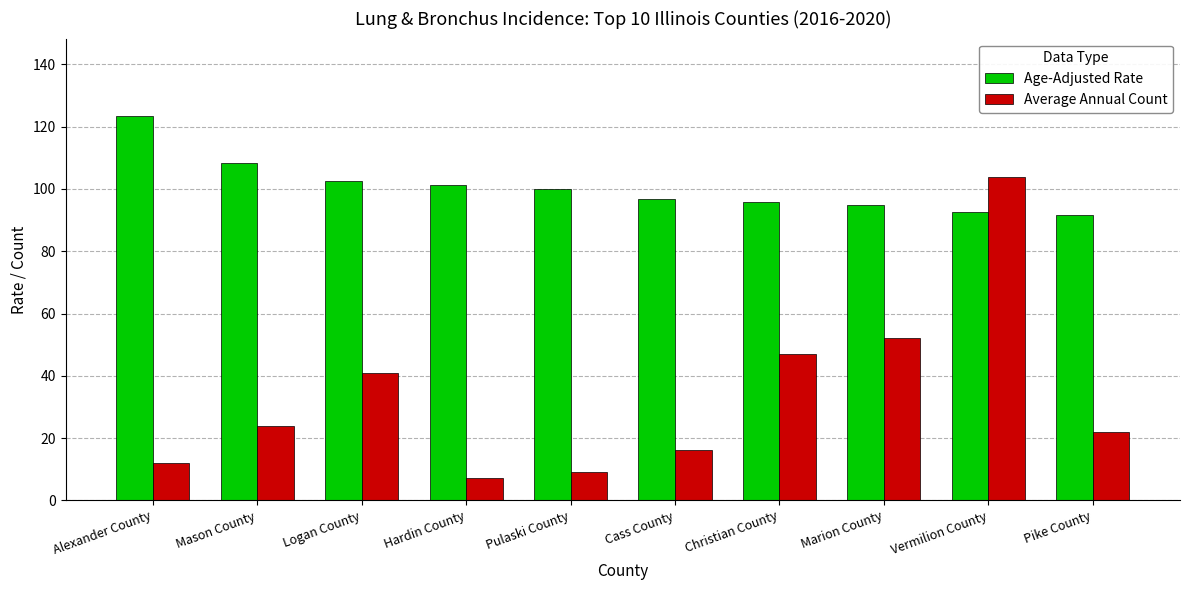

The value of Age-Adjusted Rate at Christian County is 95.9. True or false?

True